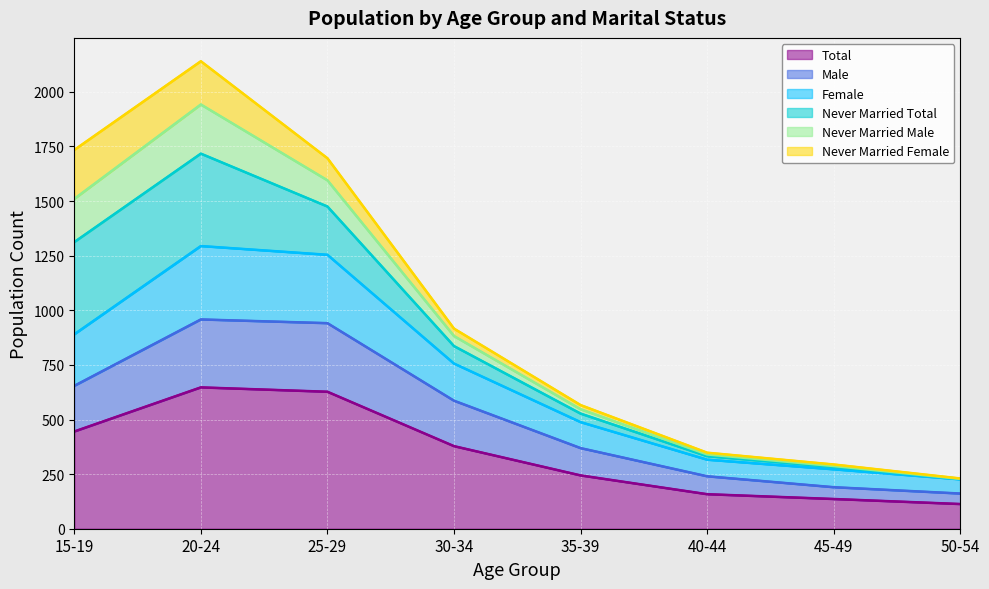

What are all the series names shown in the legend?

Total, Male, Female, Never Married Total, Never Married Male, Never Married Female